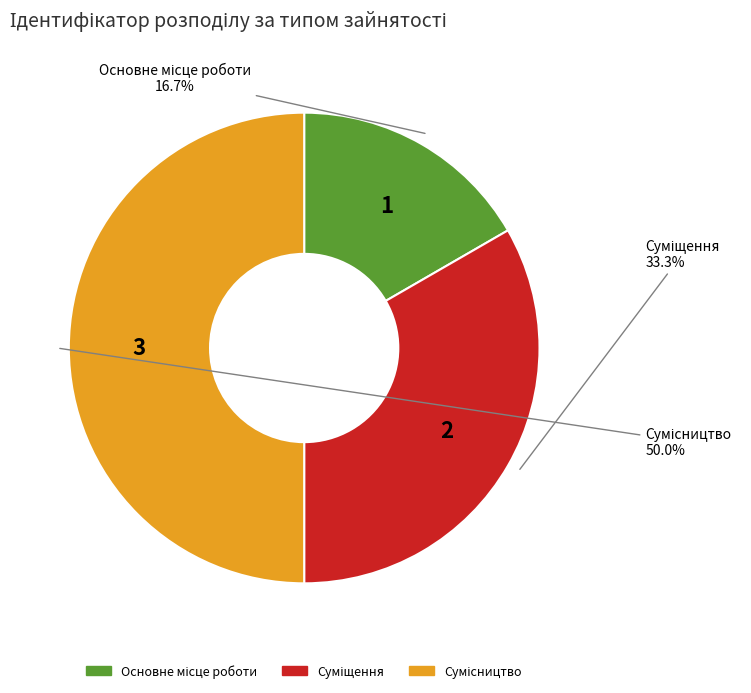

To the nearest percent, what is the combined percentage of Суміщення and Основне місце роботи?

50%